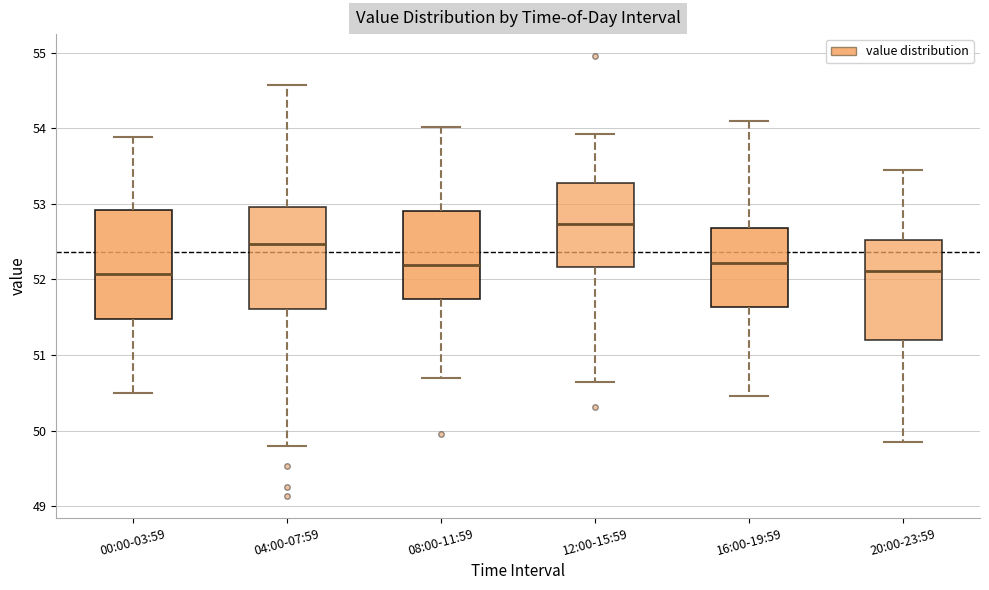

Reading left to right, transcribe this box plot: for each box, give where its median line is, the range the box spans, and where its two whiskers end, as read against the y-axis. The values are not printed on the chart, so give them approximately, as read against the axis.

00:00-03:59: median 52.1, box 51.5 to 52.9, whiskers 50.5 to 53.9
04:00-07:59: median 52.5, box 51.6 to 53.0, whiskers 49.8 to 54.6
08:00-11:59: median 52.2, box 51.7 to 52.9, whiskers 50.7 to 54.0
12:00-15:59: median 52.7, box 52.2 to 53.3, whiskers 50.6 to 53.9
16:00-19:59: median 52.2, box 51.6 to 52.7, whiskers 50.5 to 54.1
20:00-23:59: median 52.1, box 51.2 to 52.5, whiskers 49.9 to 53.4